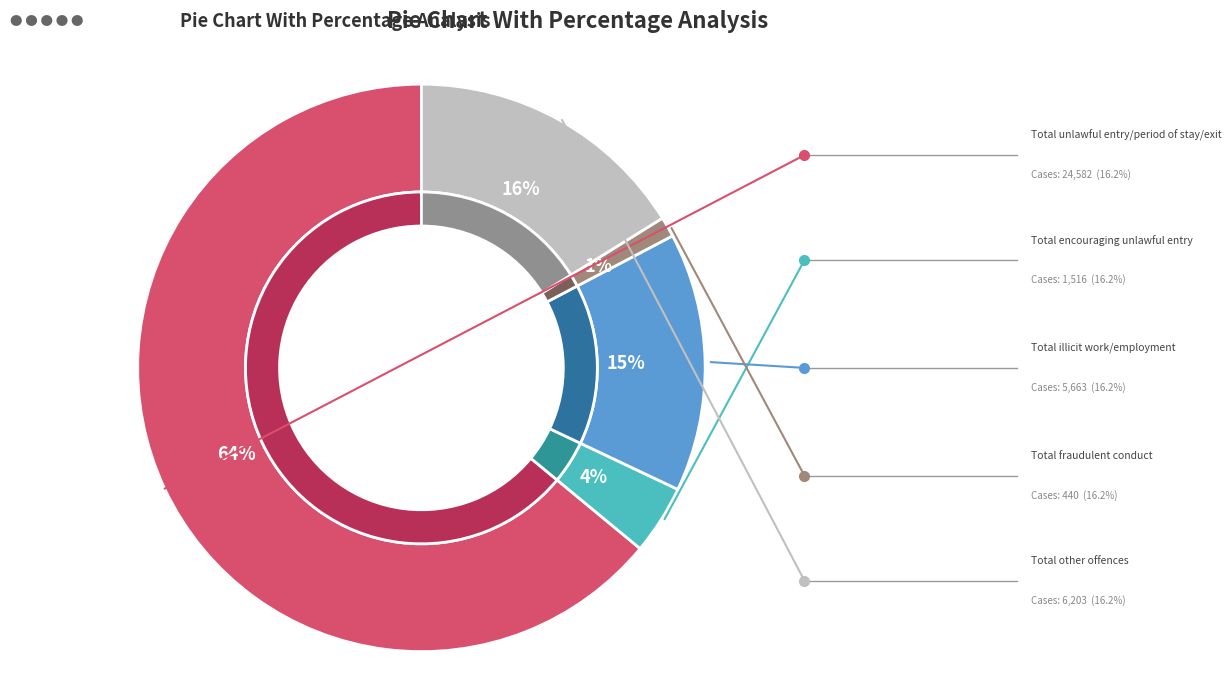

Is the sum of Total fraudulent conduct towards authorities and Total encouraging unlawful entry/period of stay greater than half?

No